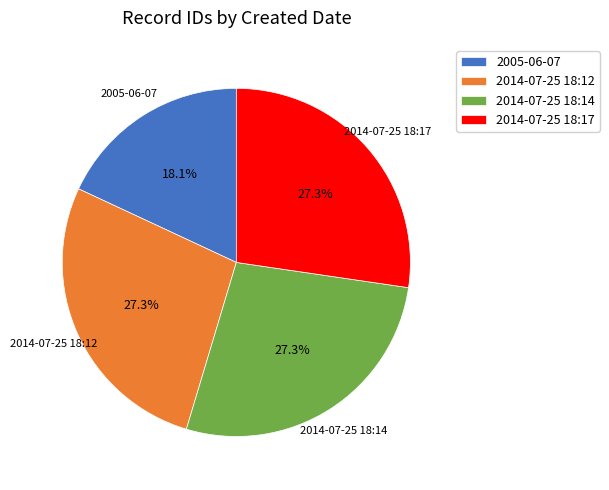

Does 2005-06-07 account for over 50% of the chart?

No